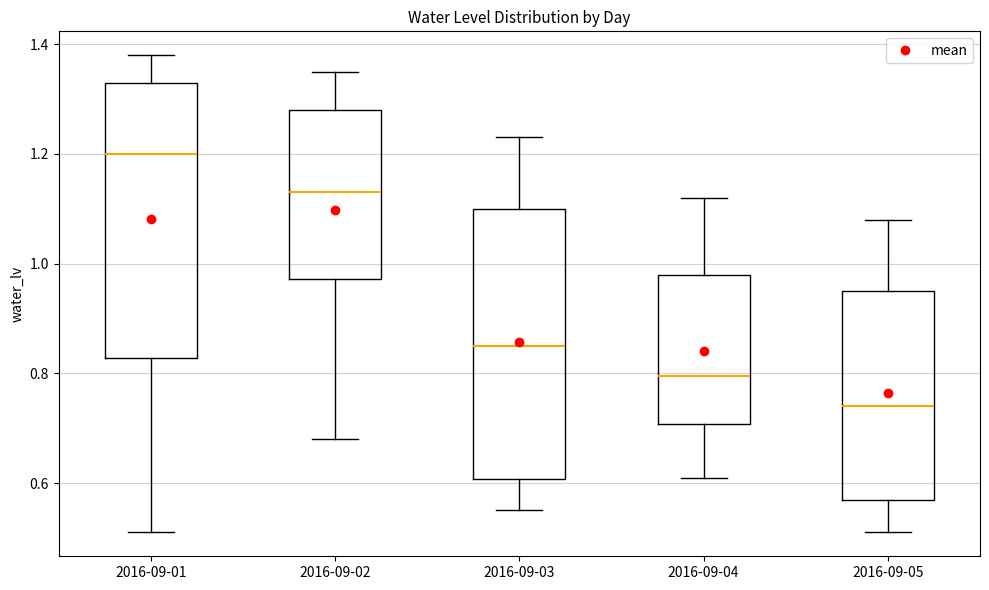

Reading left to right, transcribe this box plot: for each box, give where its median line is, the range the box spans, and where its two whiskers end, as read against the y-axis. The values are not printed on the chart, so give them approximately, as read against the axis.

2016-09-01: median 1.20, box 0.82 to 1.34, whiskers 0.52 to 1.38
2016-09-02: median 1.14, box 0.98 to 1.28, whiskers 0.68 to 1.36
2016-09-03: median 0.86, box 0.60 to 1.10, whiskers 0.56 to 1.24
2016-09-04: median 0.80, box 0.70 to 0.98, whiskers 0.62 to 1.12
2016-09-05: median 0.74, box 0.58 to 0.96, whiskers 0.52 to 1.08